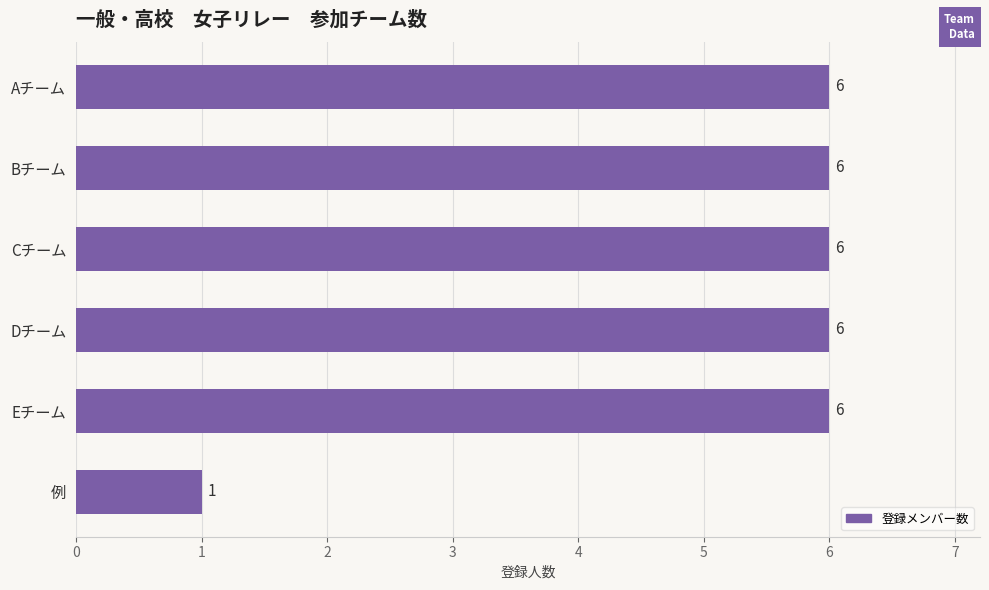

What is the sum of all values?

31